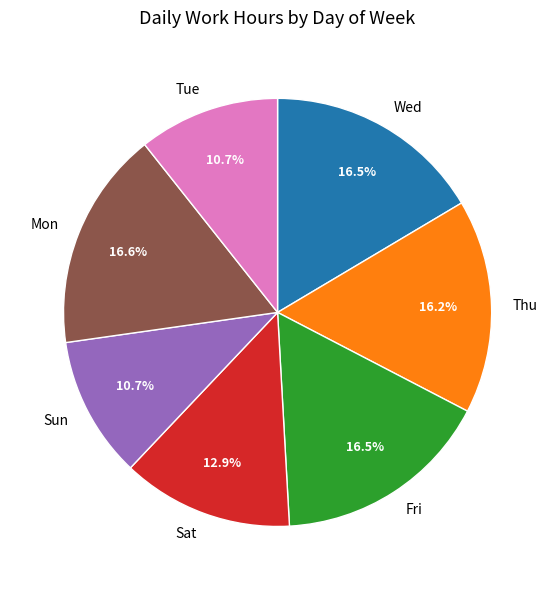

Does Mon represent more than half of the total?

No